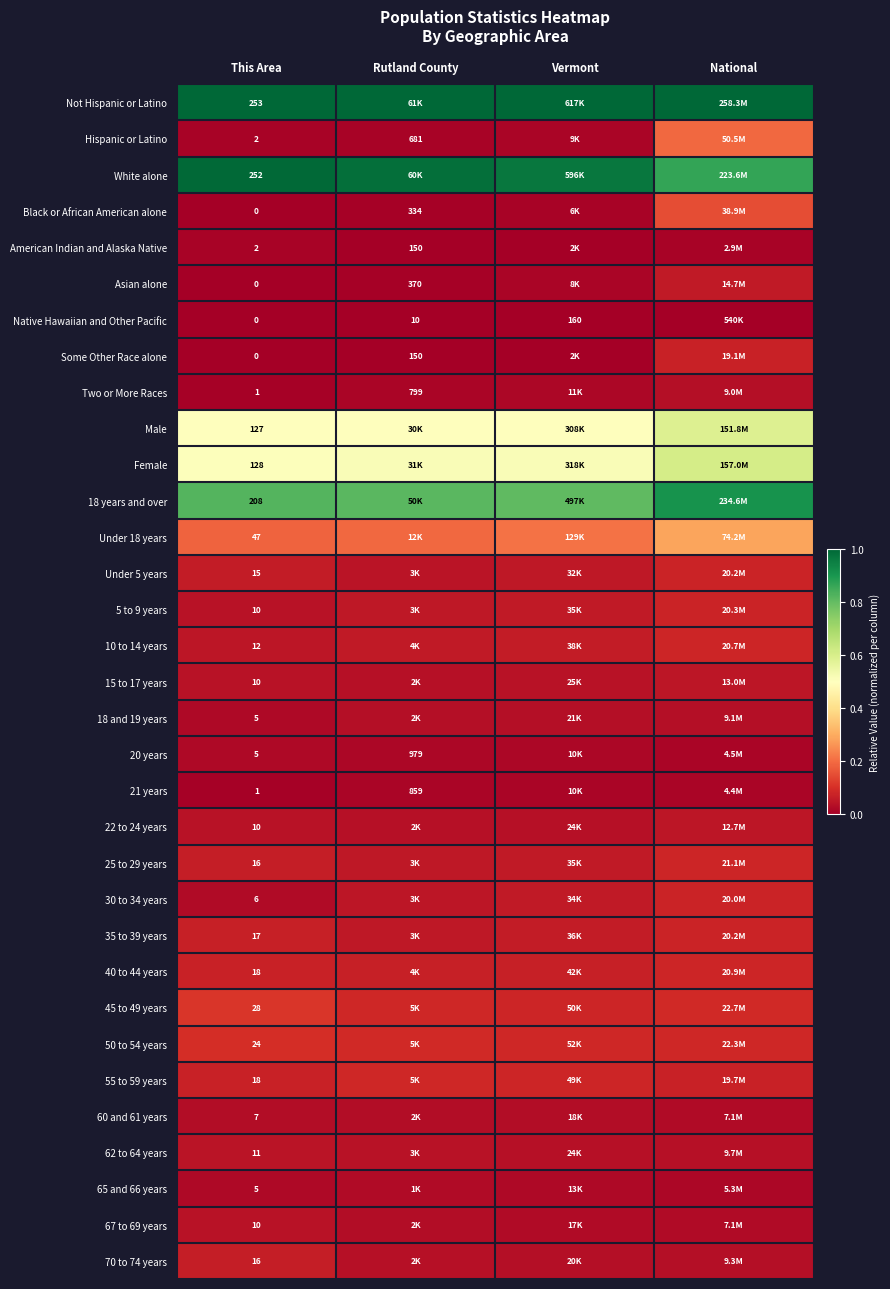

What value does the 18 years and over series have at Rutland County?

0.8